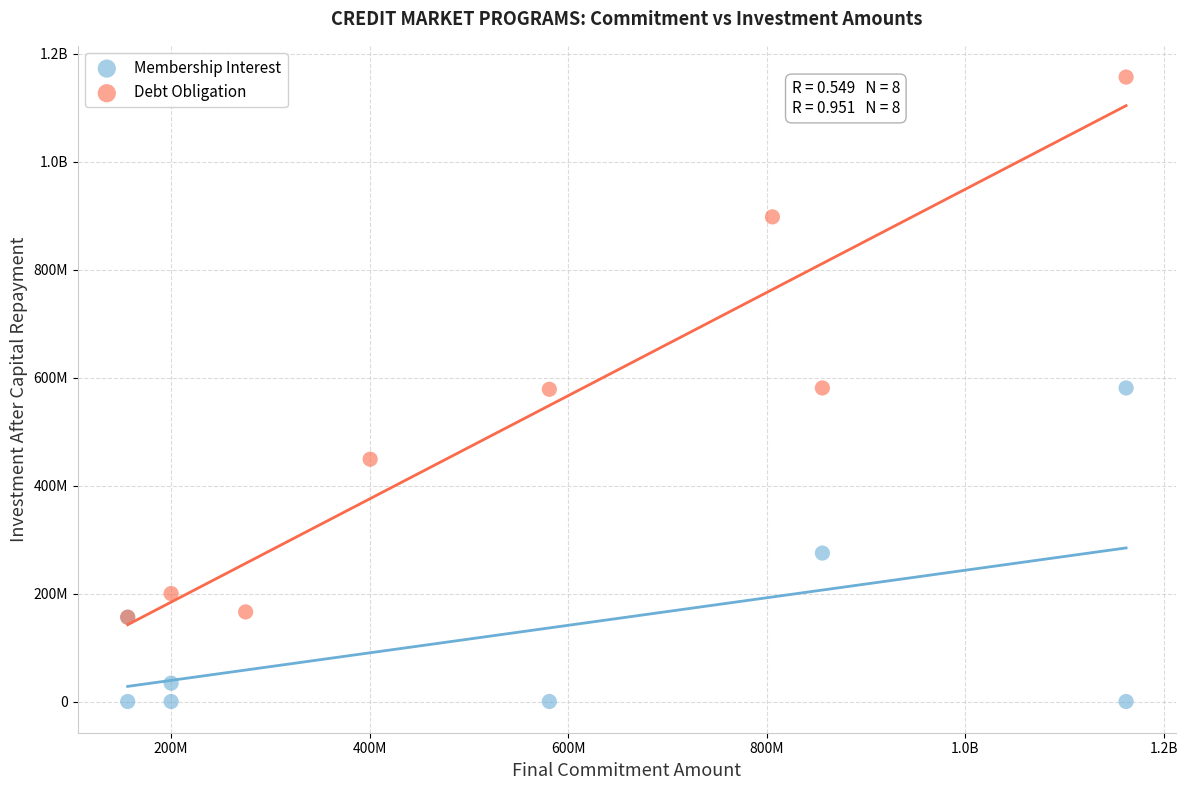

What are all the series names shown in the legend?

Membership Interest, Debt Obligation